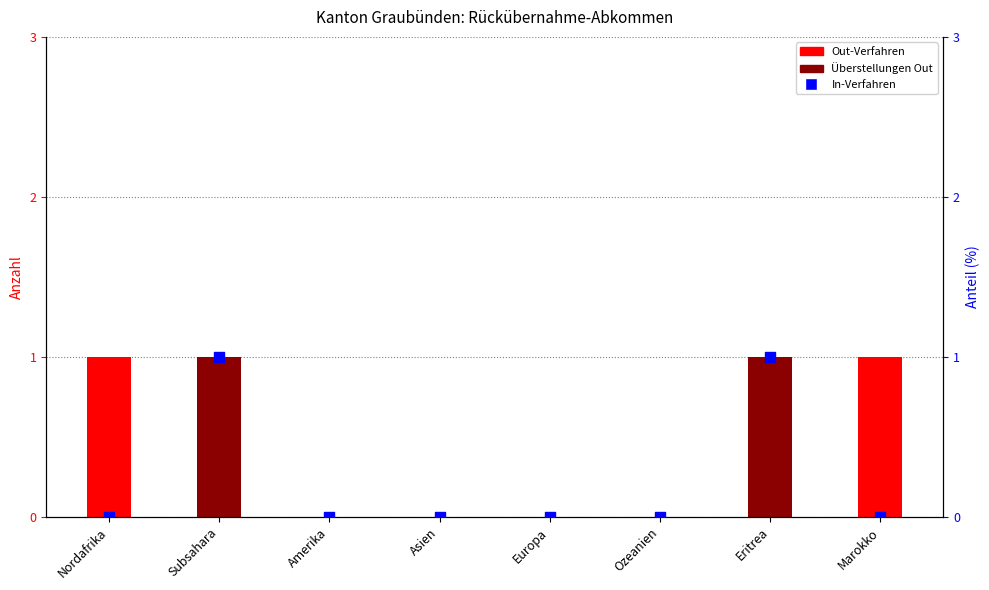

Which series contains the lowest Y value?

Out-Verfahren